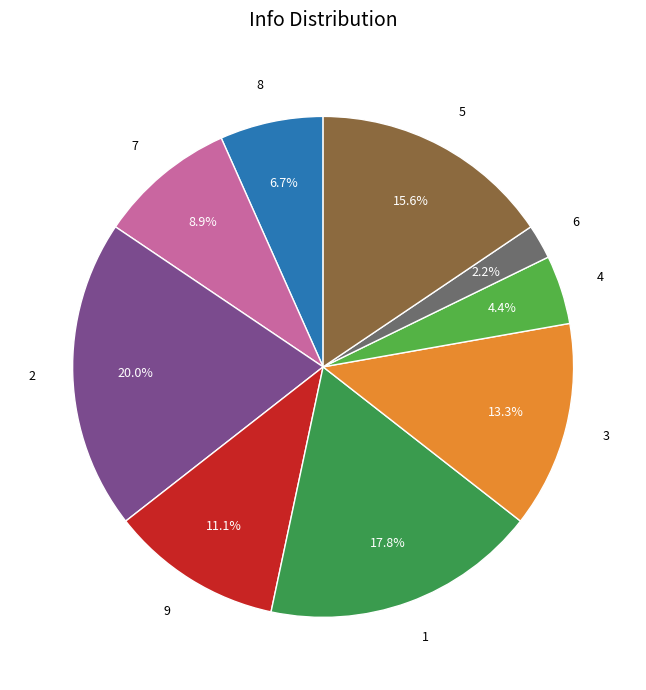

The 9 slice represents 26% of the pie. True or false?

False